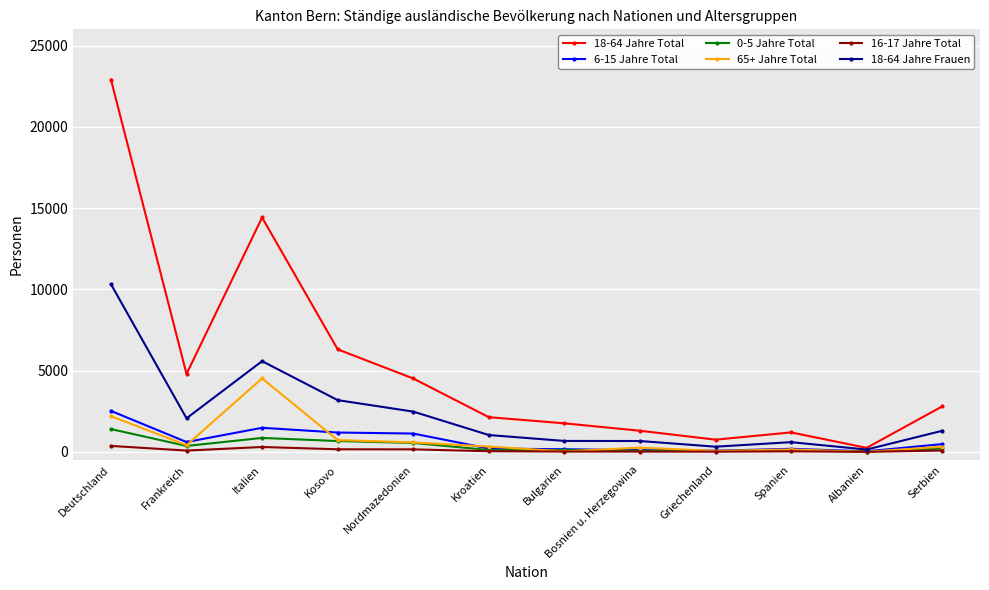

At which label does 0-5 Jahre Total first exceed 210?

Deutschland